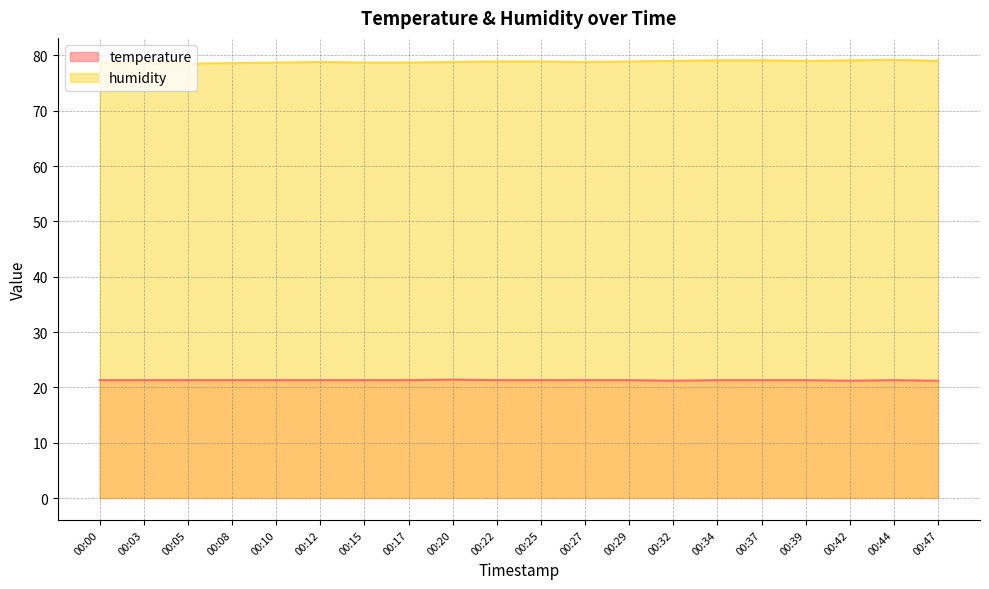

What is the value of the humidity point at the 15th from the left?

79.1